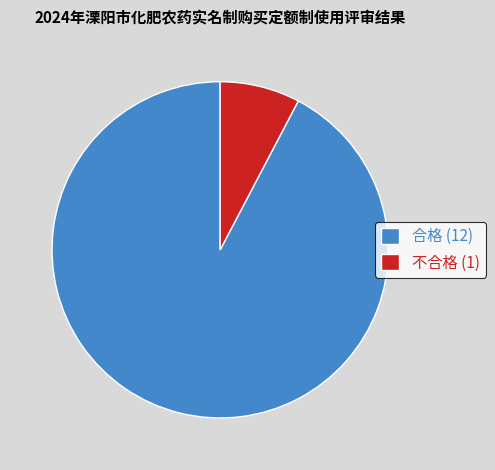

The 不合格 (1) slice represents 1% of the pie. True or false?

False